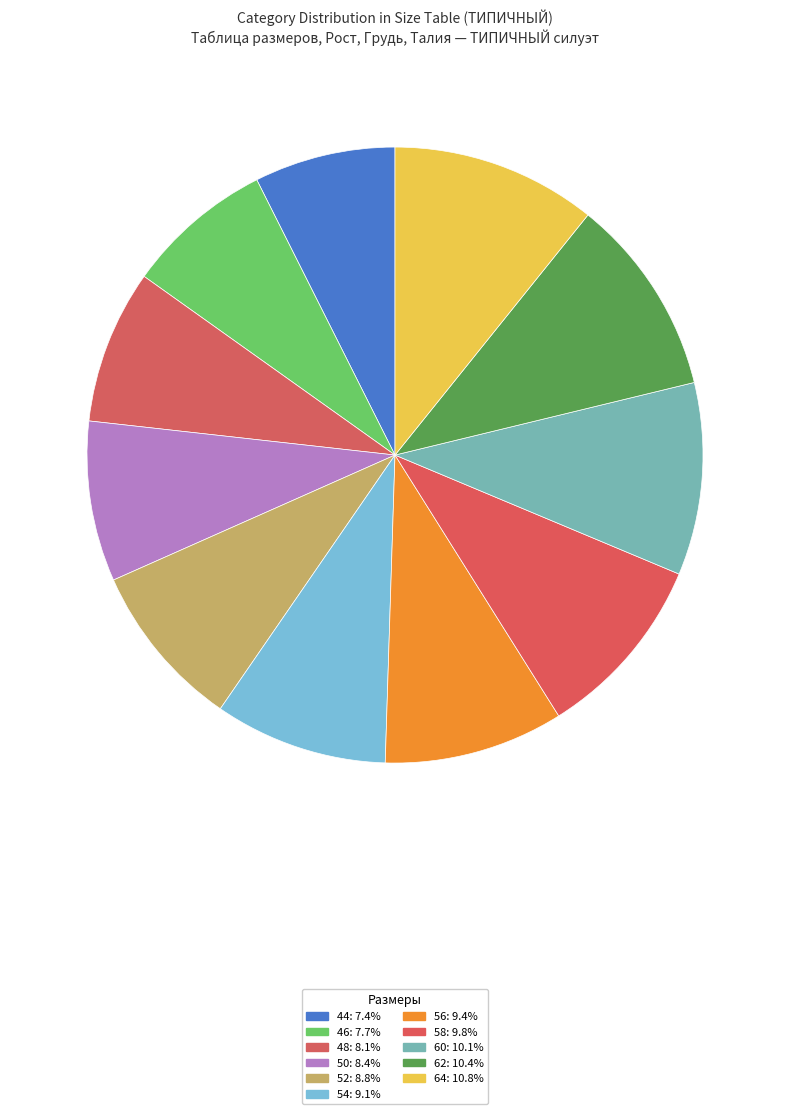

Which has a higher value, 64 or 48?

64